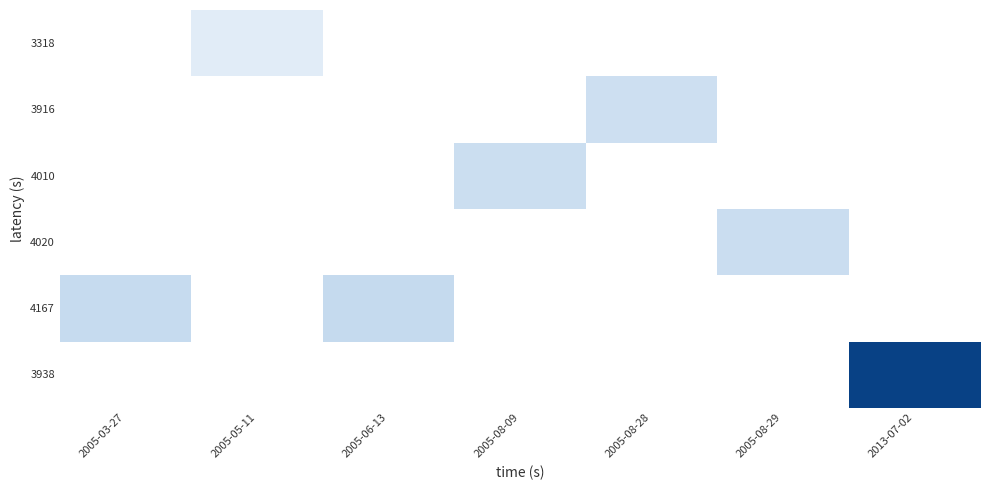

Which category has the highest value across all series?

2013-07-02